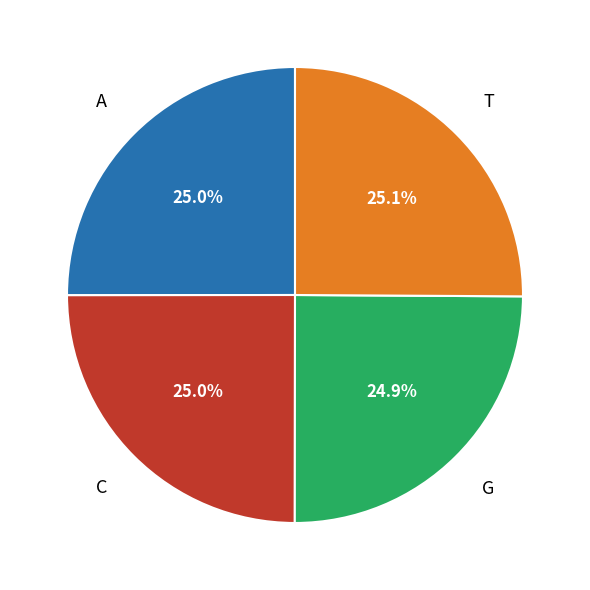

Is there a majority slice in this chart?

No